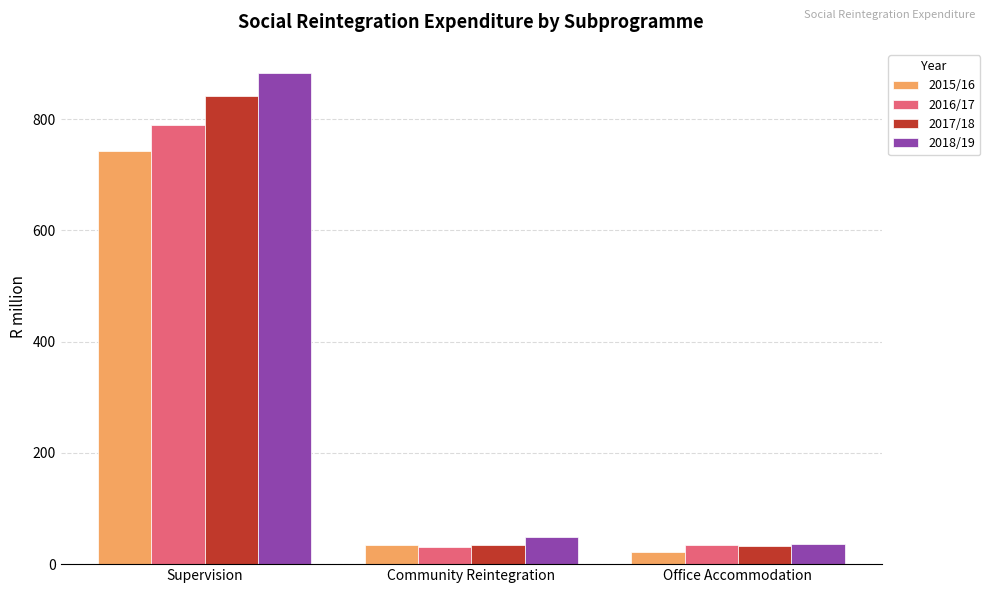

Between Supervision and Community Reintegration, which series saw the biggest shift?

2018/19